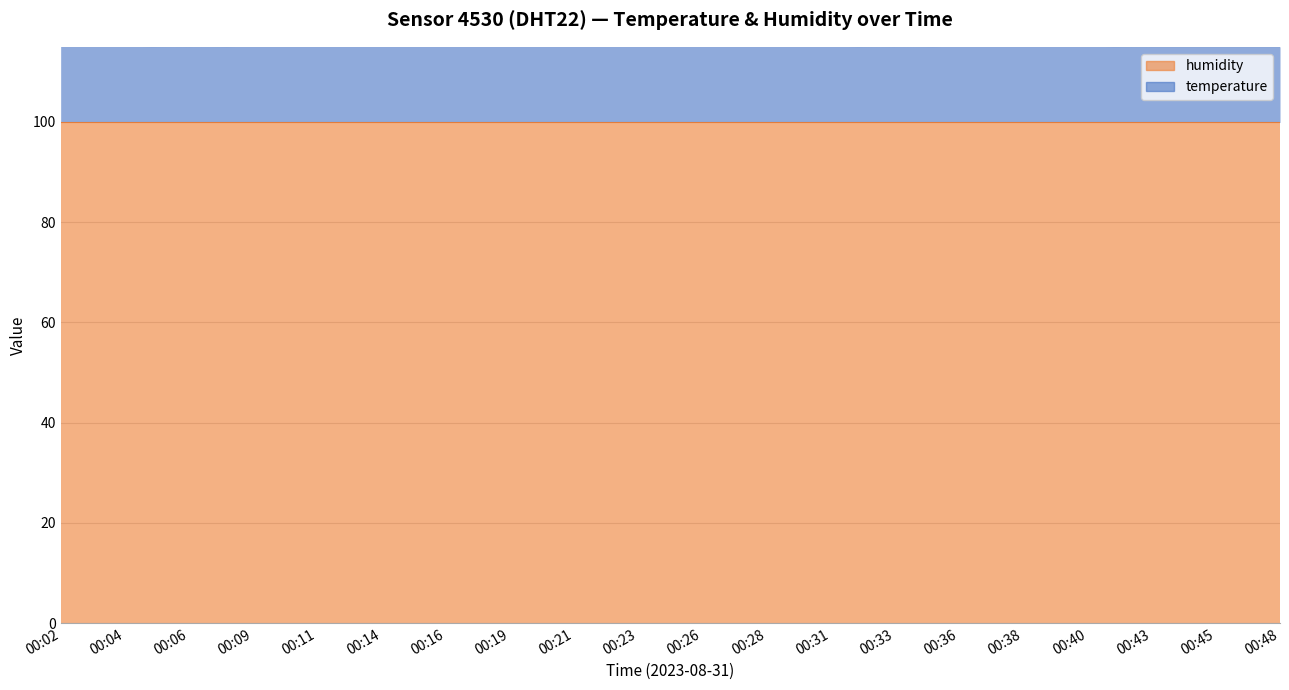

What is the sum of all values?

2301.5